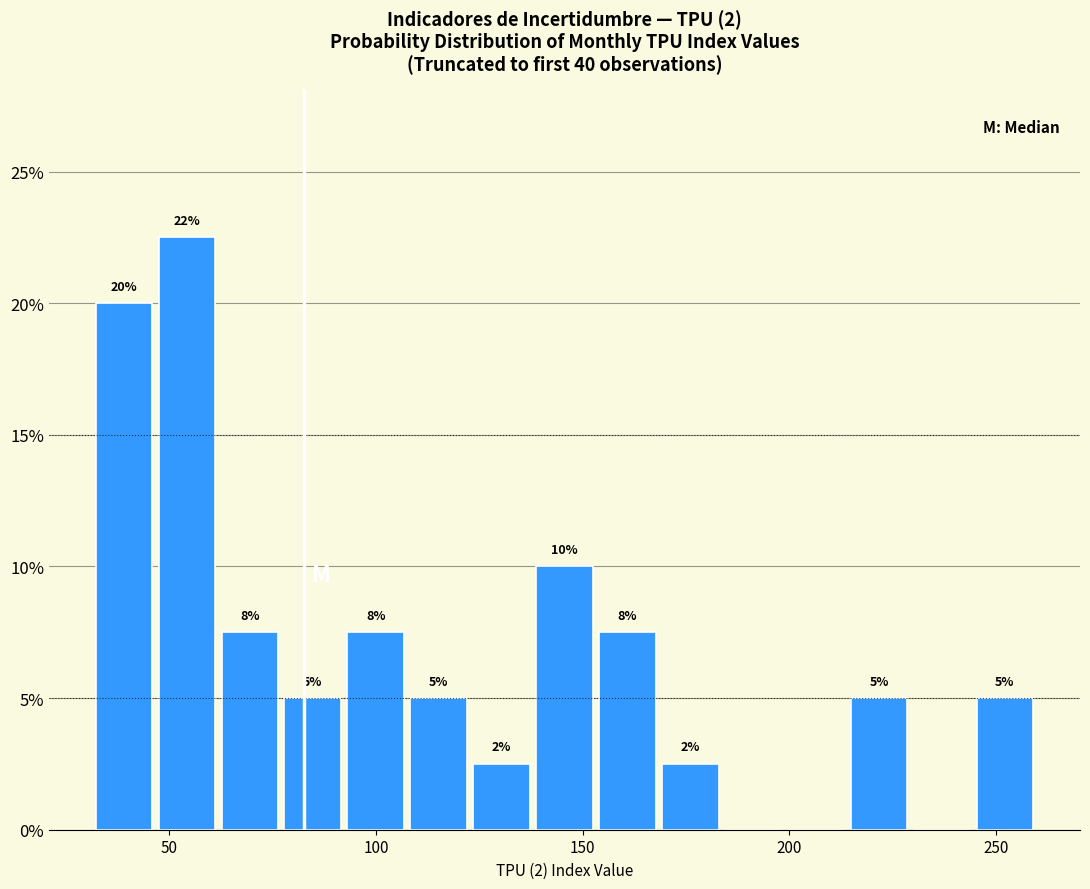

Around what value on the x-axis is the tallest bar? Give the approximate position of its centre, as read against the axis.

55